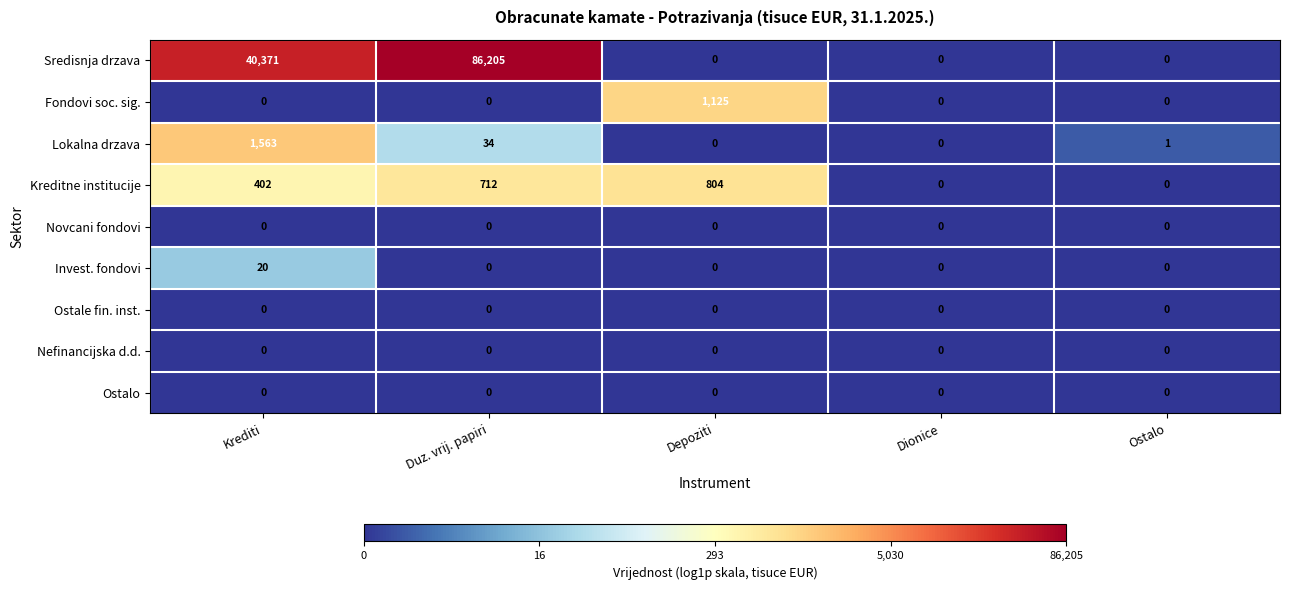

What is the greatest value displayed?

86205